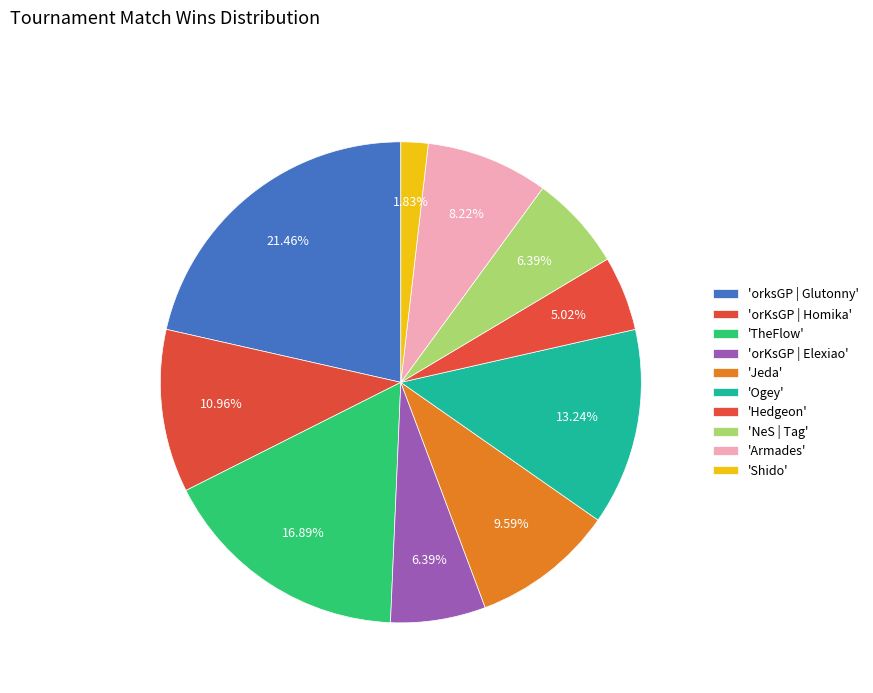

Which slice is the largest?

orksGP | Glutonny